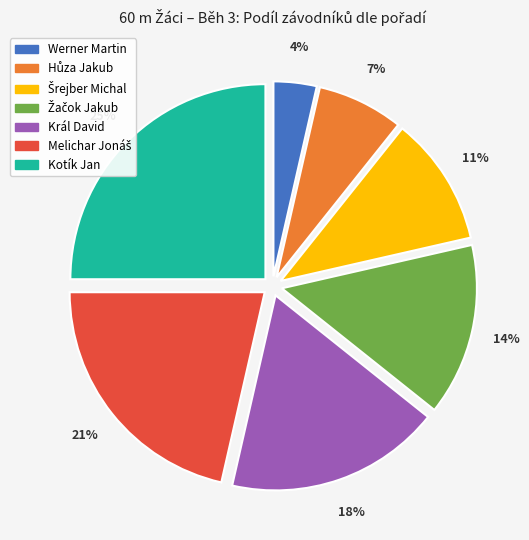

Do Král David and Kotík Jan together represent more than half of the pie?

No